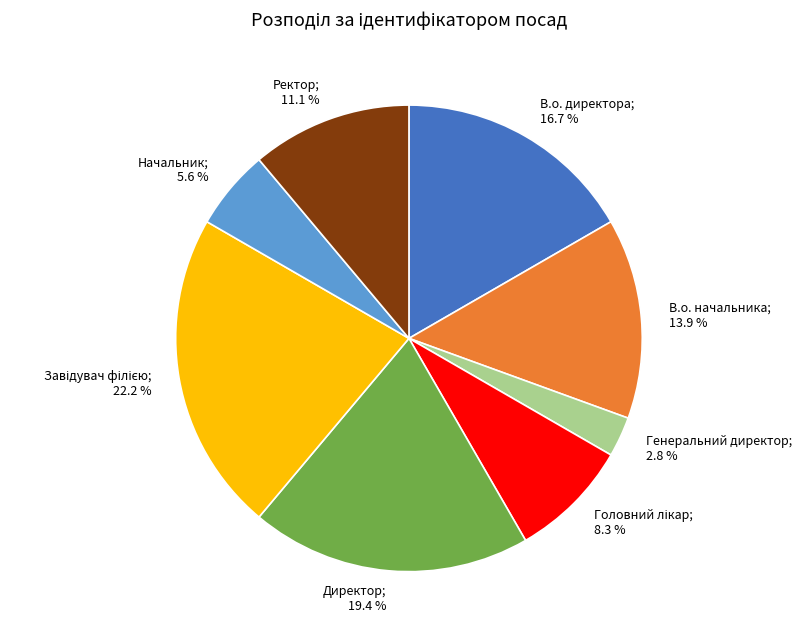

Is there any slice that represents more than half of the pie?

No